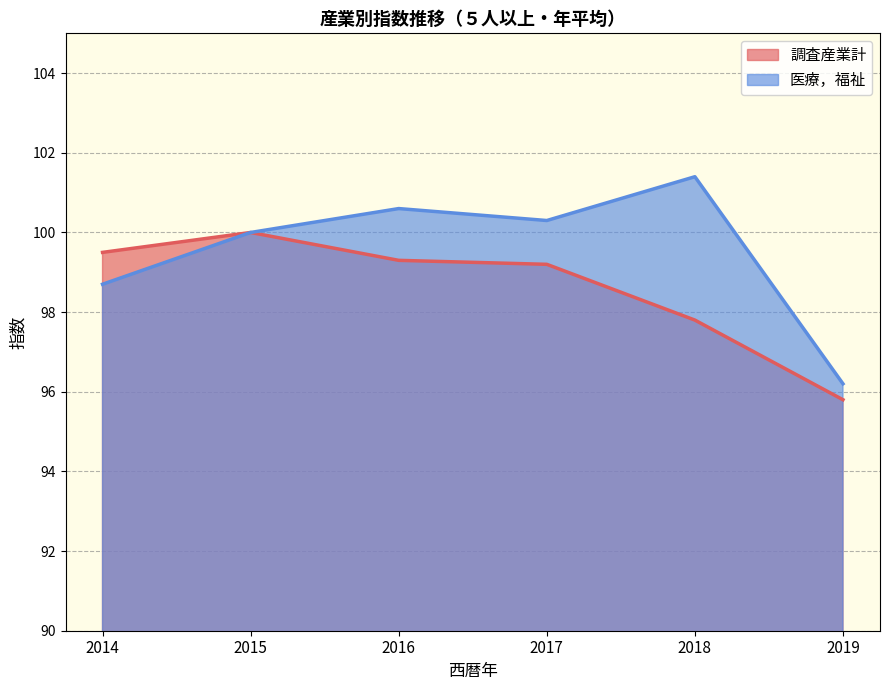

What is the greatest value displayed?

101.4